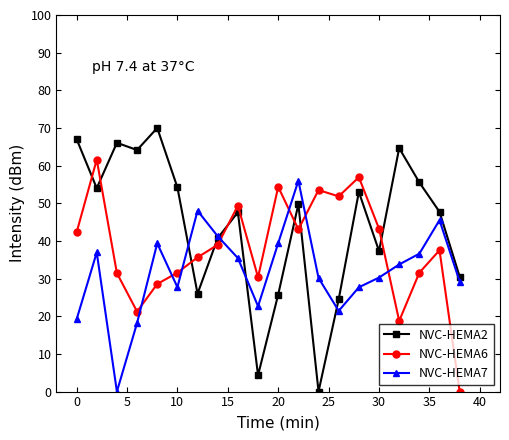

Which series has the largest total across all categories?

NVC-HEMA2